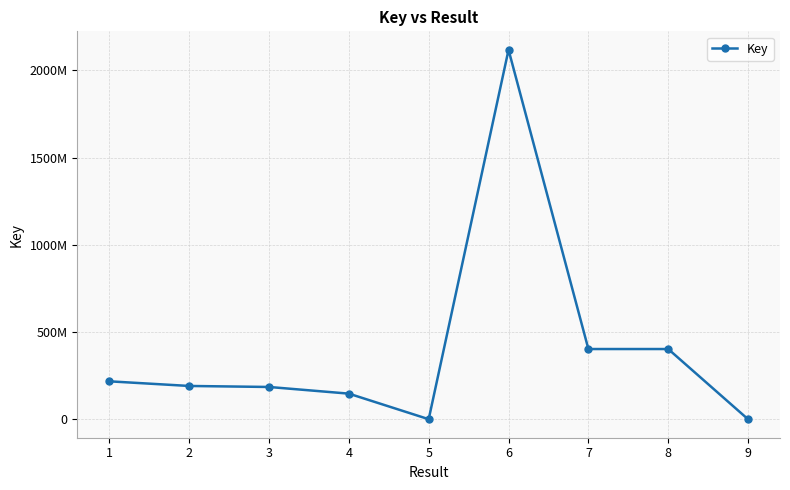

Which has a higher value, 9 or 6?

6